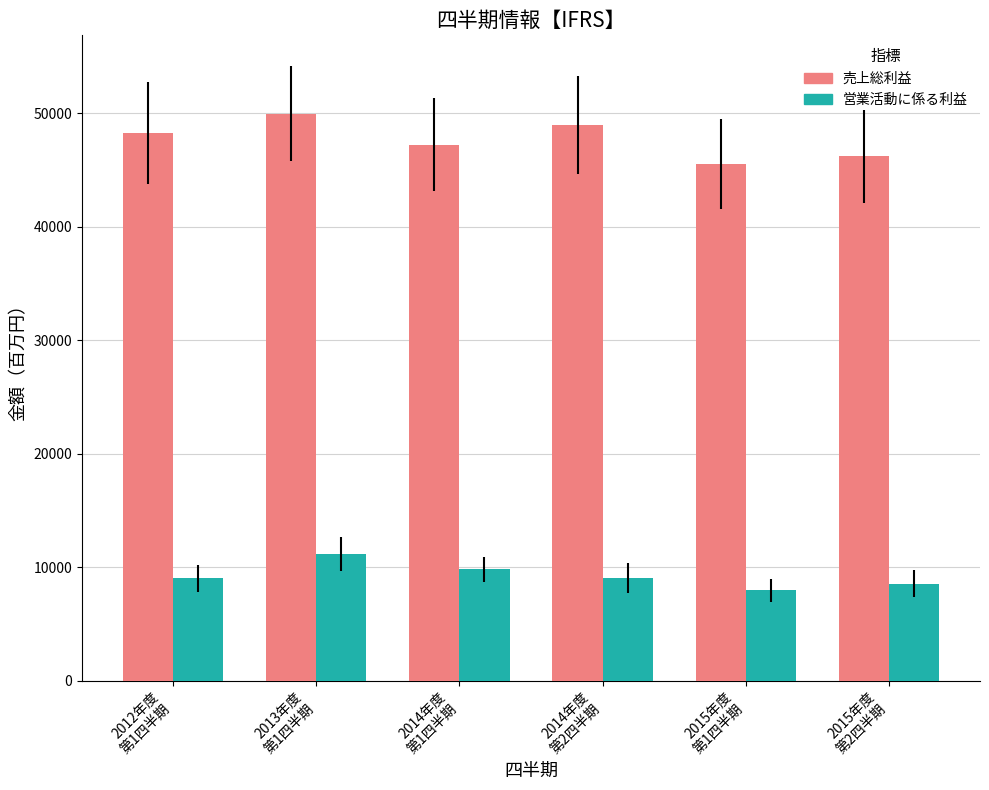

What is the maximum value shown in the chart?

49954